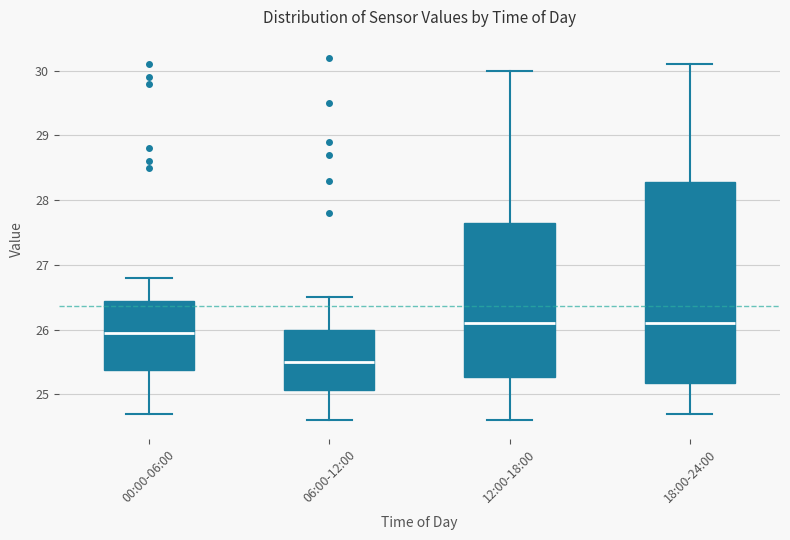

Reading left to right, read every box against the y-axis: the position of its median line, the range the box covers, and the ends of its whiskers. The values are not printed on the chart, so give them approximately, as read against the axis.

00:00-06:00: median 26.0, box 25.4 to 26.5, whiskers 24.7 to 26.8
06:00-12:00: median 25.5, box 25.1 to 26.0, whiskers 24.6 to 26.5
12:00-18:00: median 26.1, box 25.3 to 27.7, whiskers 24.6 to 30.0
18:00-24:00: median 26.1, box 25.2 to 28.3, whiskers 24.7 to 30.1